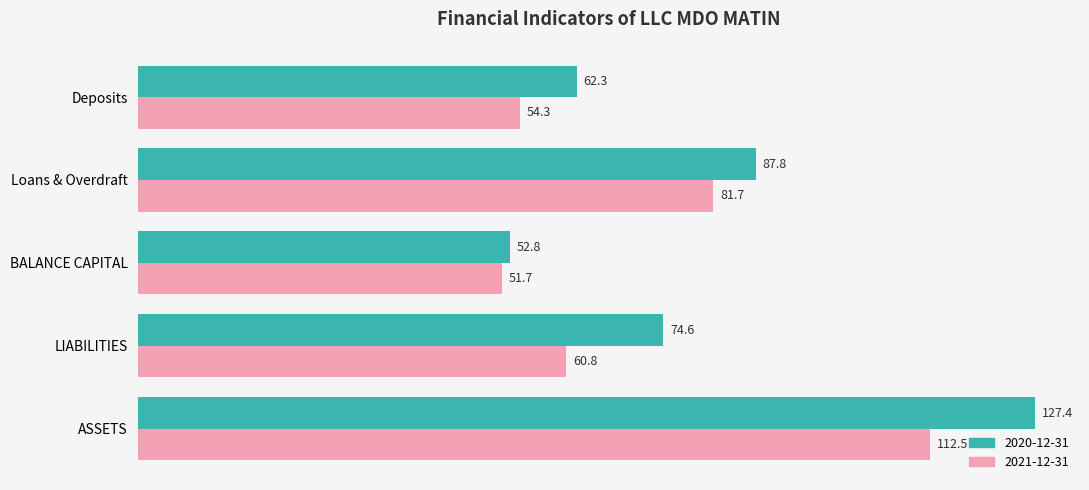

Is it true that 2020-12-31 equals 52.8 at BALANCE CAPITAL?

True